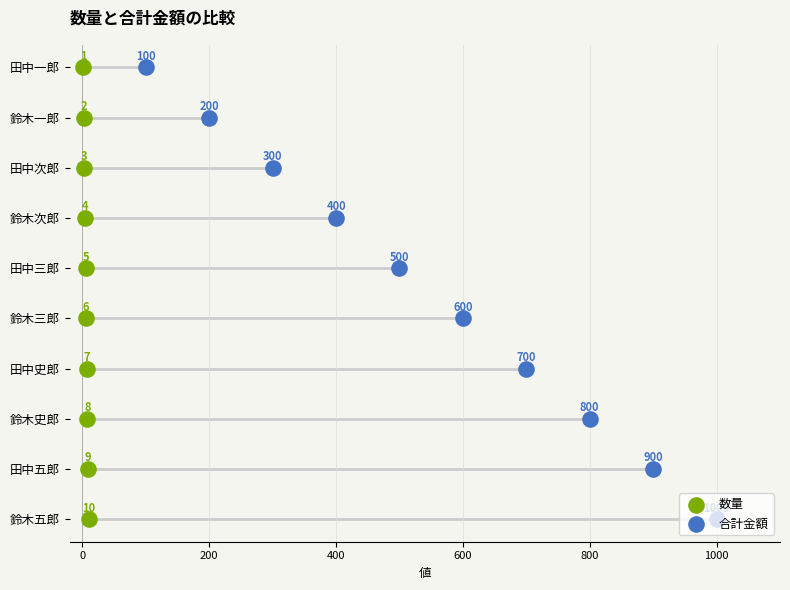

Is the value of 合計金額 at 8 greater than the value of 数量 at 600?

Yes